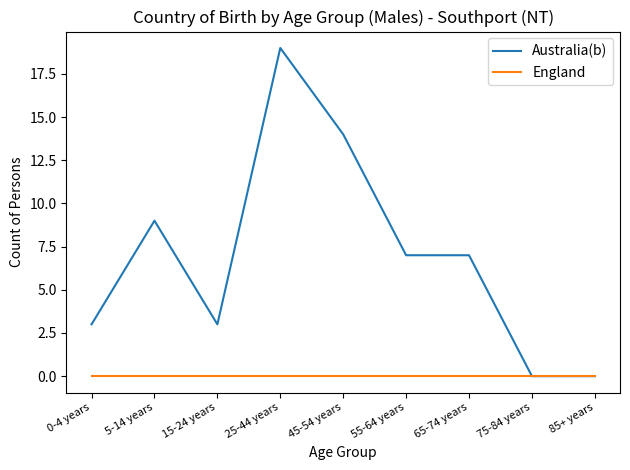

The England series shows 0 at 25-44 years. True or false?

True